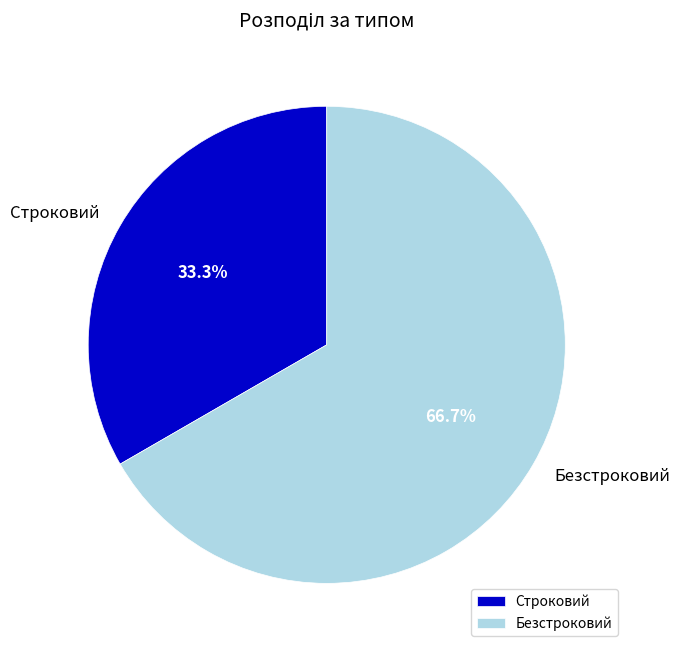

To the nearest percent, what is the combined percentage of Строковий and Безстроковий?

100%